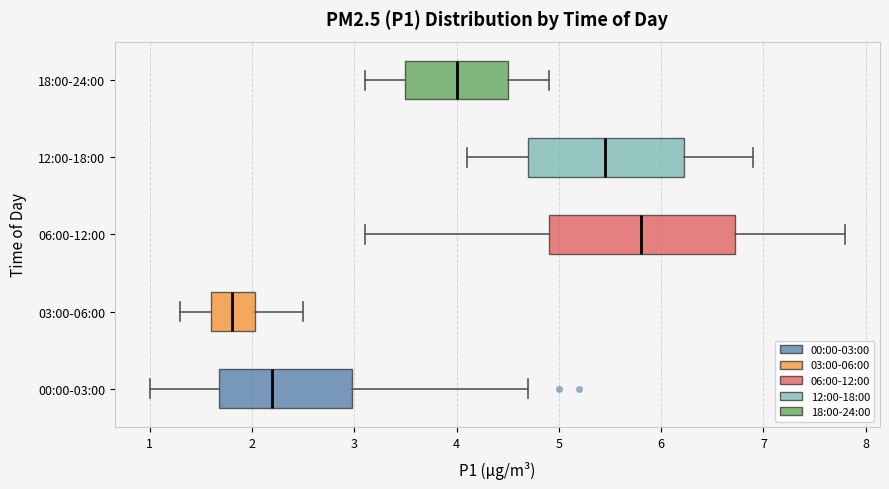

Reading bottom to top, transcribe this box plot: for each box, give where its median line is, the range the box spans, and where its two whiskers end, as read against the x-axis. The values are not printed on the chart, so give them approximately, as read against the axis.

00:00-03:00: median 2.2, box 1.7 to 3.0, whiskers 1.0 to 4.7
03:00-06:00: median 1.8, box 1.6 to 2.0, whiskers 1.3 to 2.5
06:00-12:00: median 5.8, box 4.9 to 6.7, whiskers 3.1 to 7.8
12:00-18:00: median 5.5, box 4.7 to 6.2, whiskers 4.1 to 6.9
18:00-24:00: median 4.0, box 3.5 to 4.5, whiskers 3.1 to 4.9